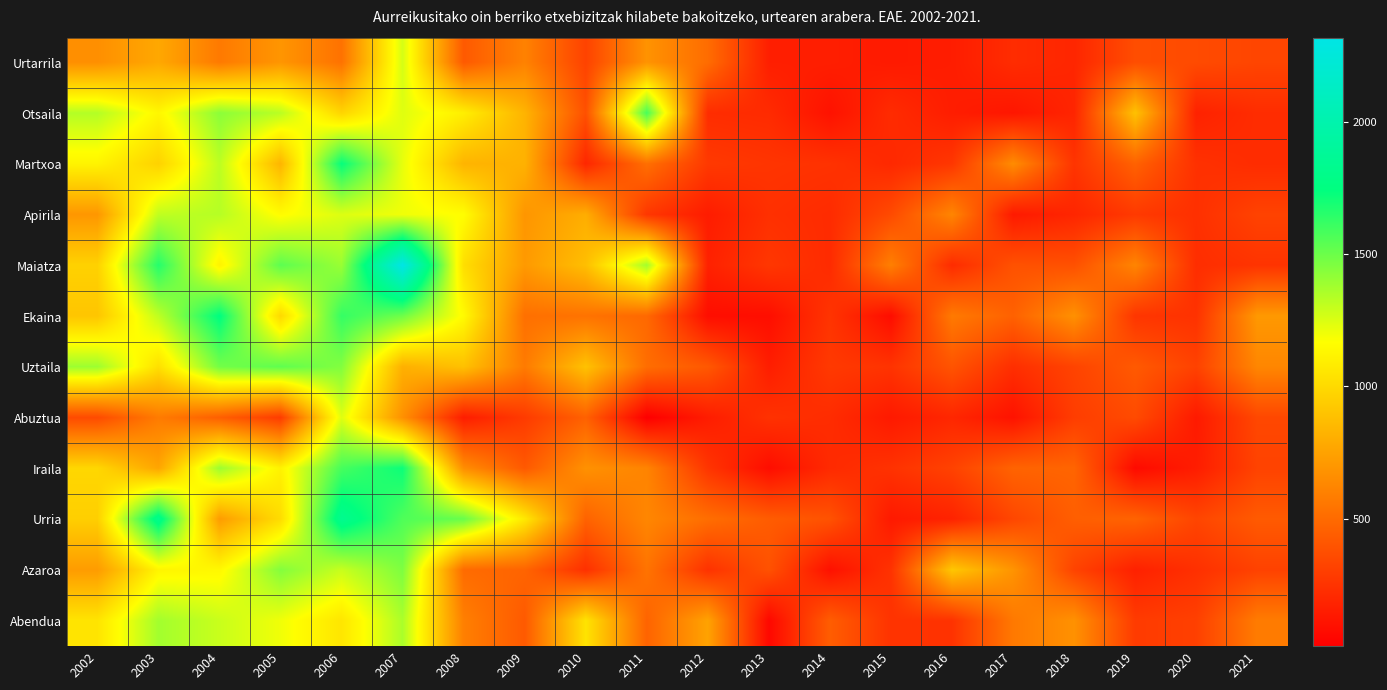

Which label corresponds to the smallest value in the chart?

2011